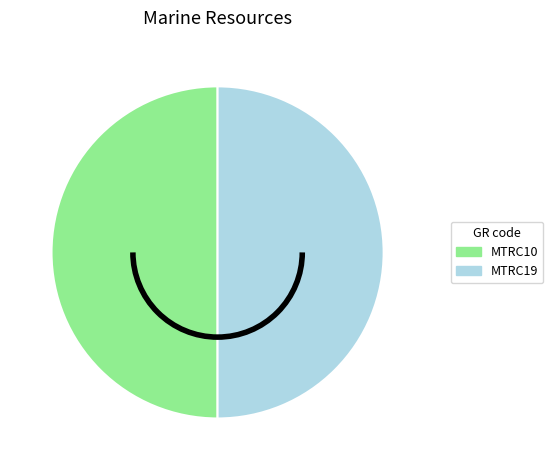

What is the ratio of the value at MTRC19 to the value at MTRC10?

1.0